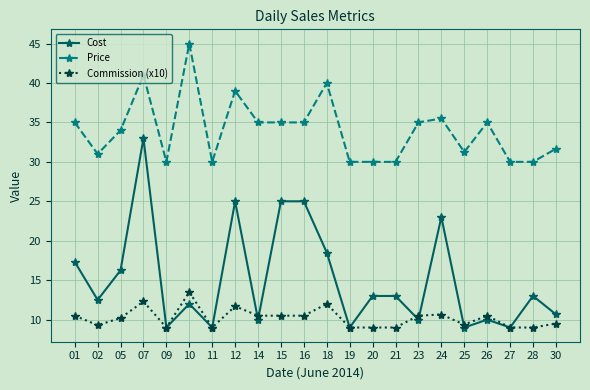

What is the lowest value of the Price series?

30.0